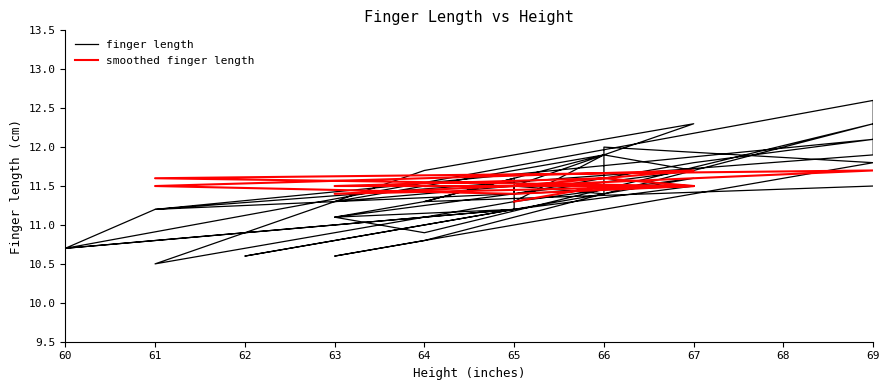

What is the change in value from 67 to 65?

-0.6